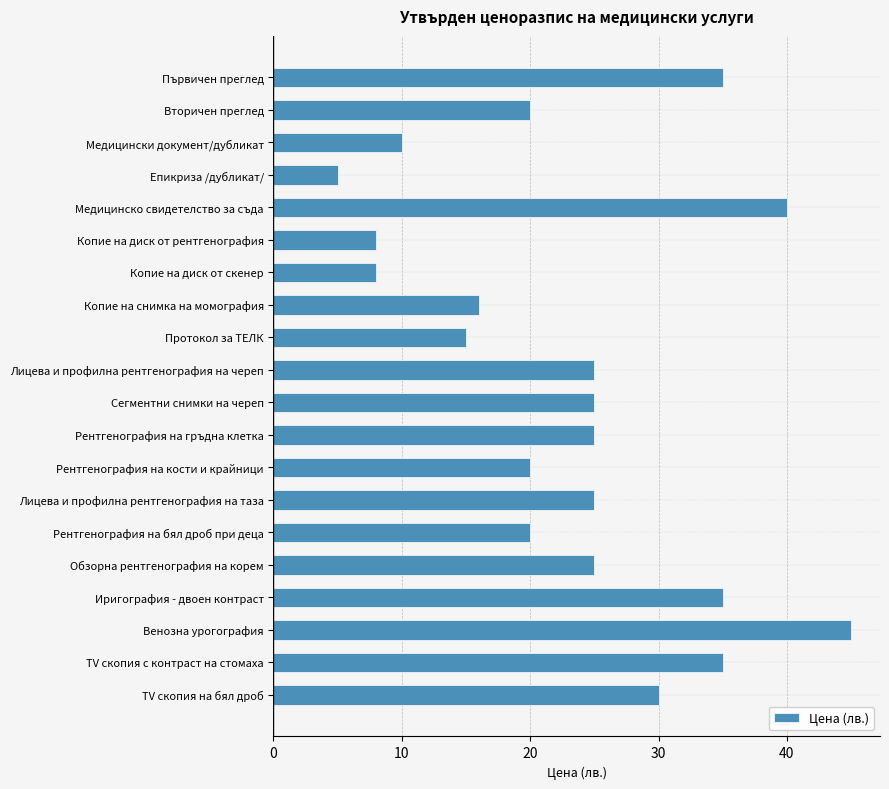

What is the ratio of the value at ТV скопия с контраст на стомаха to the value at Протокол за ТЕЛК?

2.3